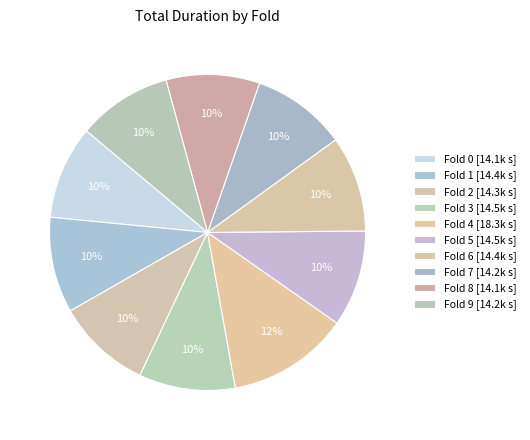

Which slice is the smallest?

8